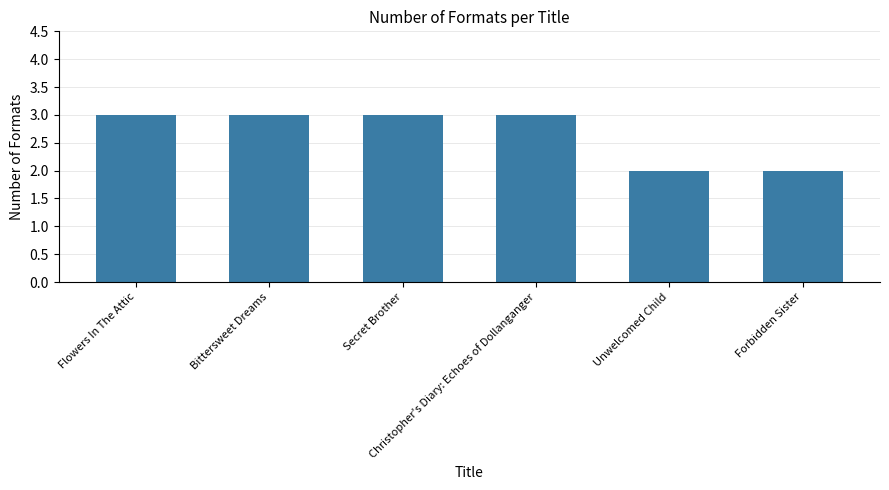

Count the values in the range 2 to 3.

6